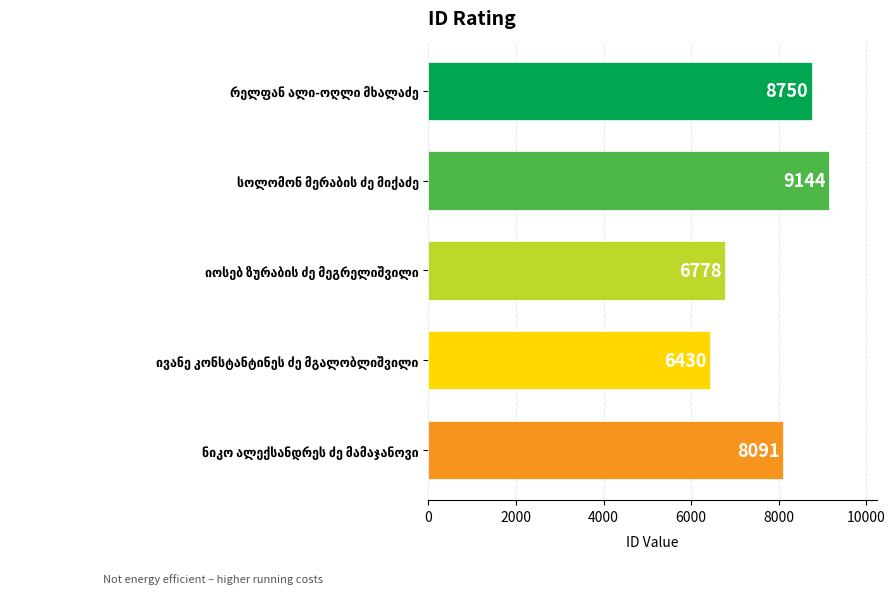

What is the smallest value displayed?

6430